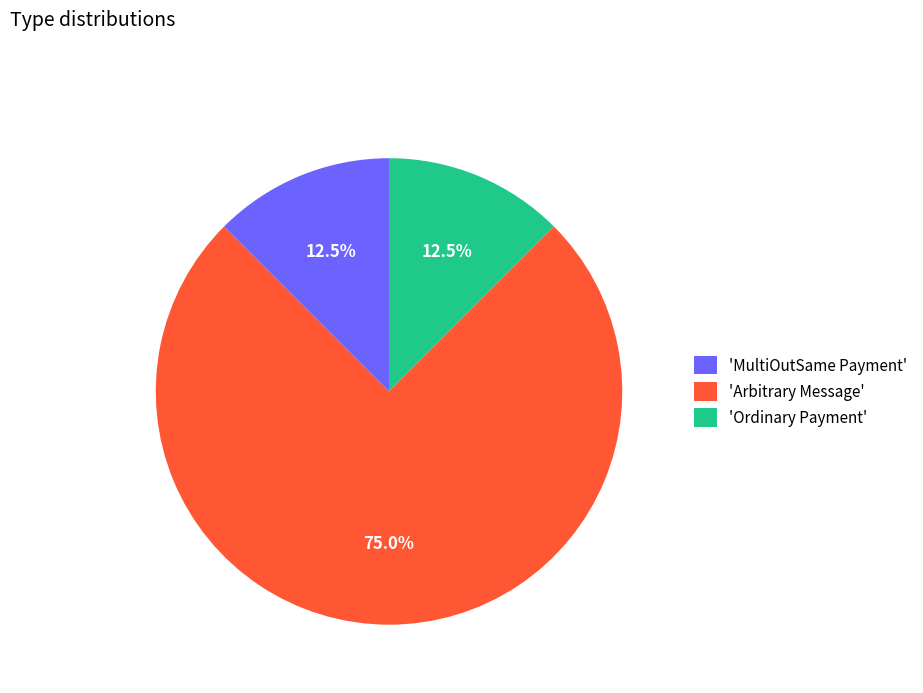

What is the total percentage of 'Arbitrary Message' and 'Ordinary Payment'?

87.5%